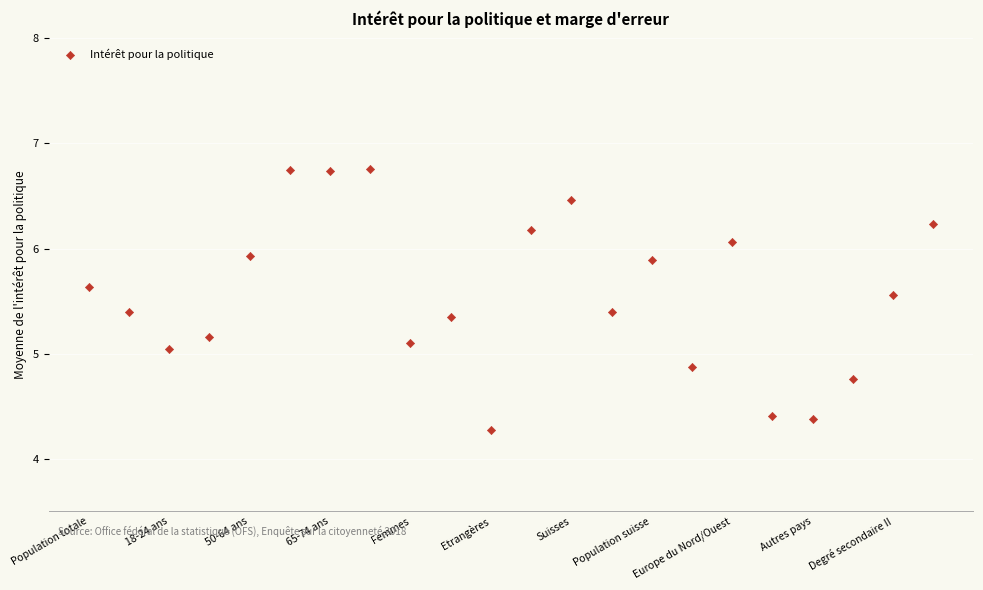

What is the range of Y values (max minus min)?

2.5